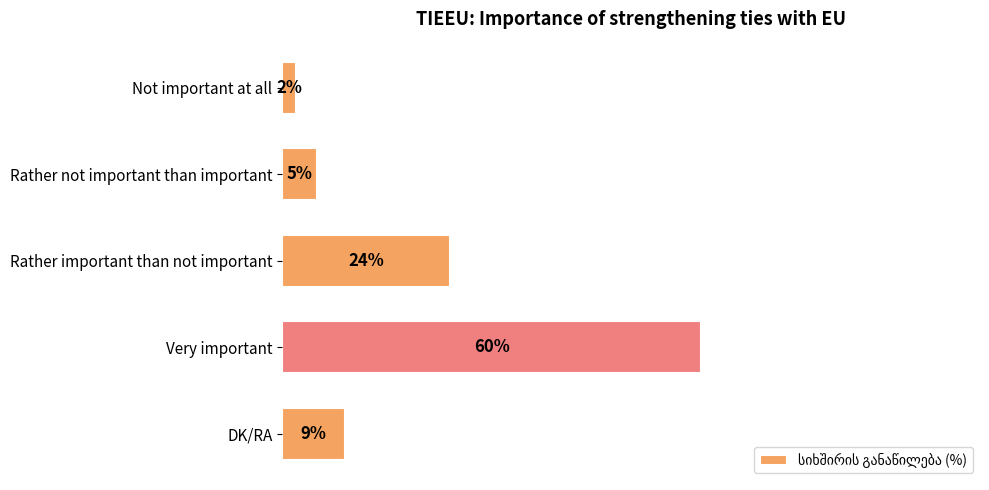

Which label corresponds to the largest value in the chart?

Very important